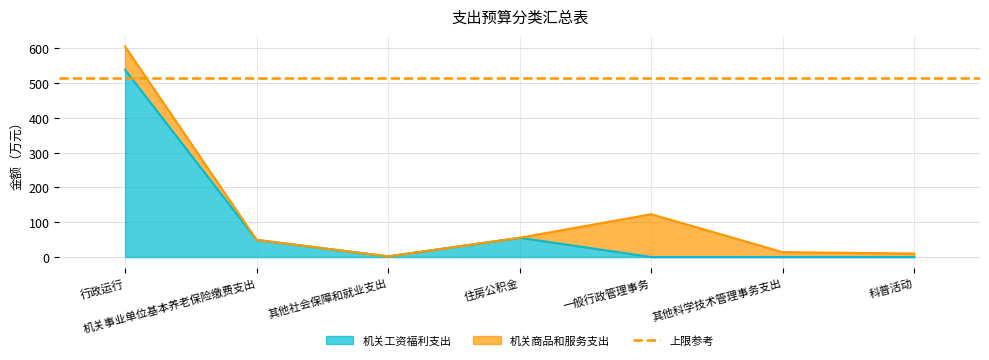

Is it true that the value at 科普活动 is 0.0?

True